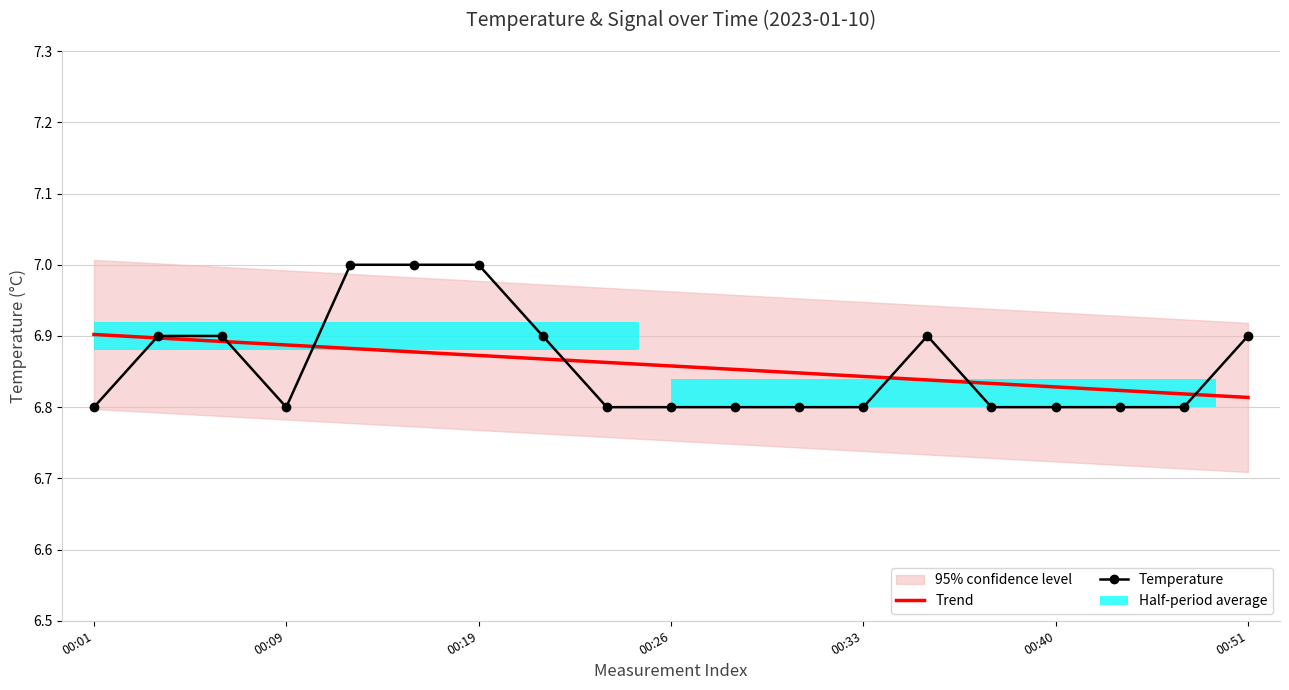

What is the spread (max minus min) of values at 13?

0.1